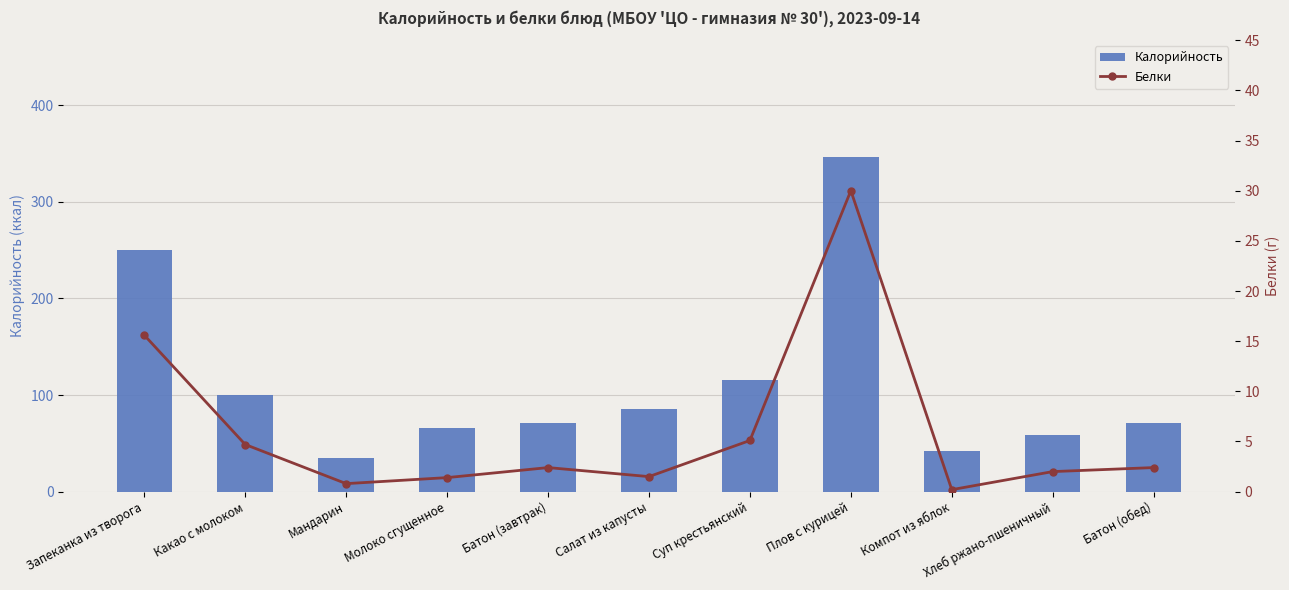

True or false: Калорийность has a value of 71.2 at Батон (обед).

True